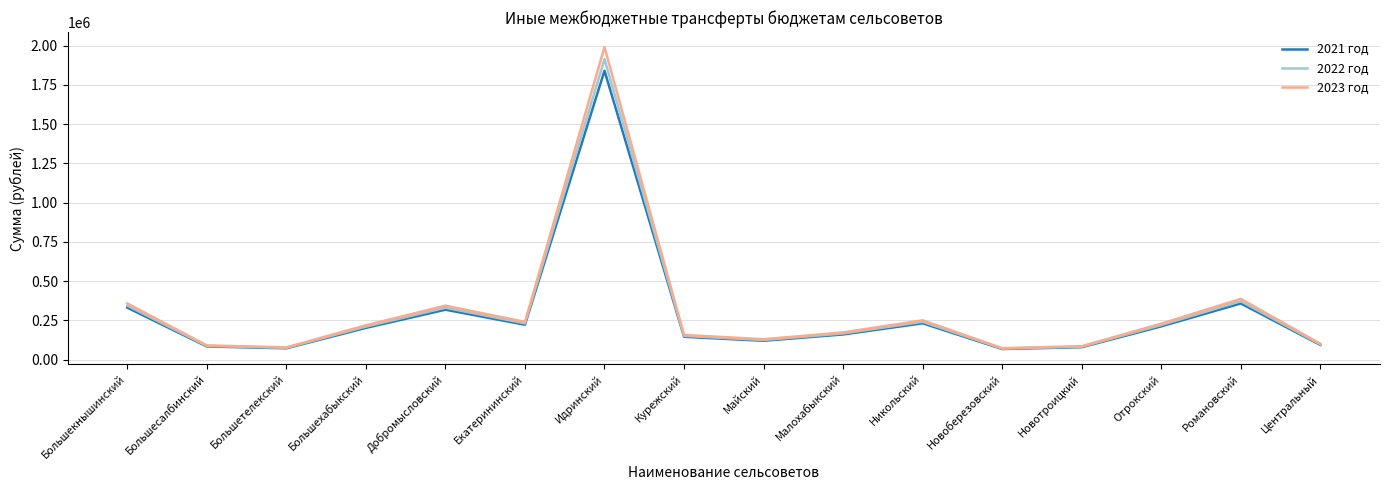

Is the value of 2022 год at Большесалбинский greater than the value of 2023 год at Идринский?

No